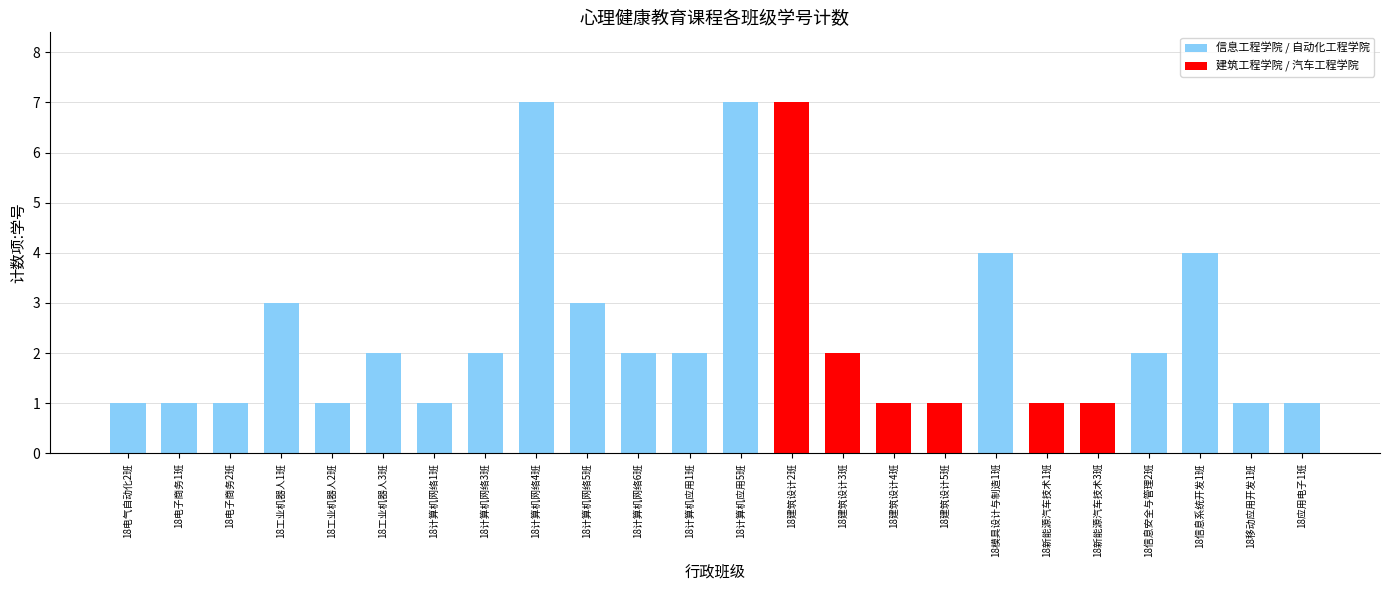

Between 18移动应用开发1班 and 18模具设计与制造1班, which is larger?

18模具设计与制造1班